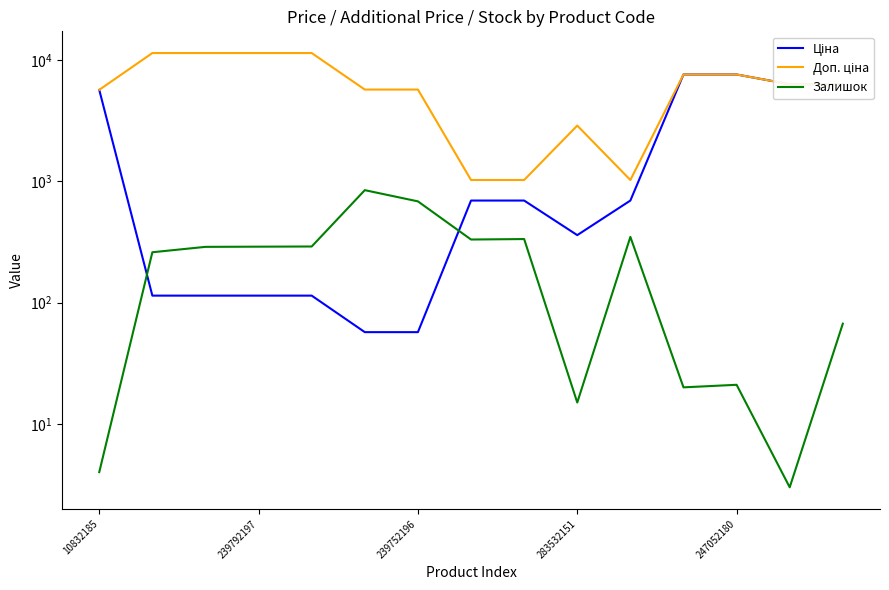

Rank the series at 239752196 from highest to lowest value.

Доп. ціна, Залишок, Ціна